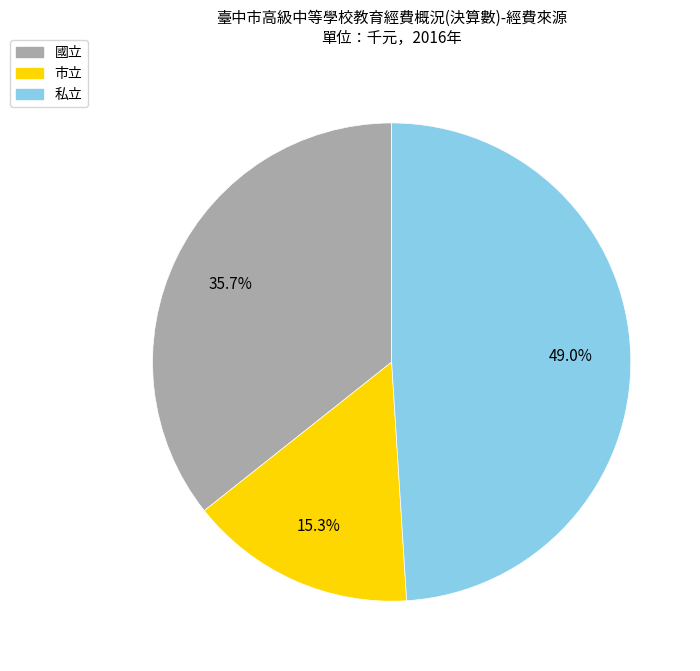

Count the number of slices in the pie.

3